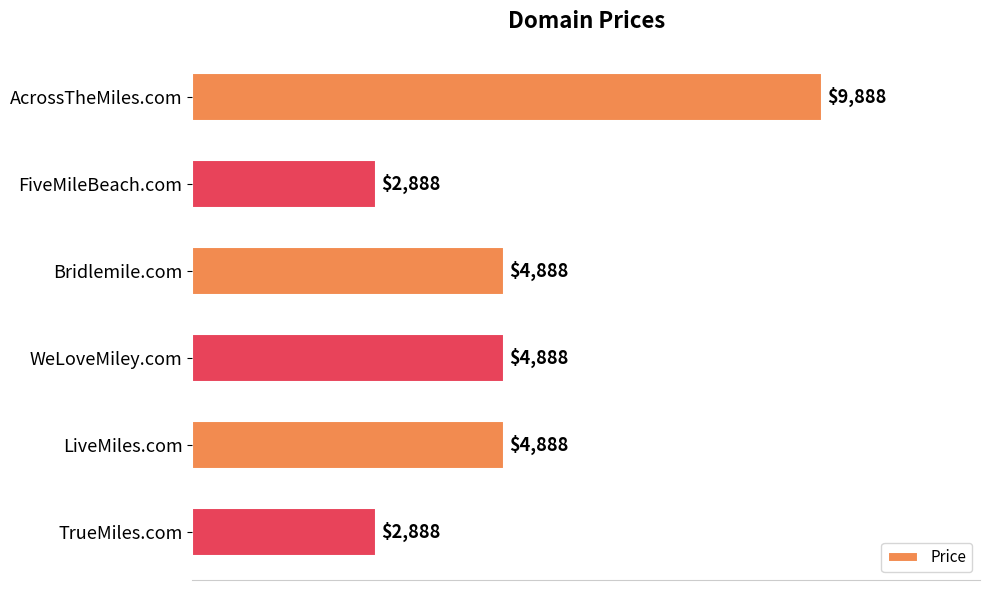

What value does the data have at AcrossTheMiles.com, to the nearest 100?

9900